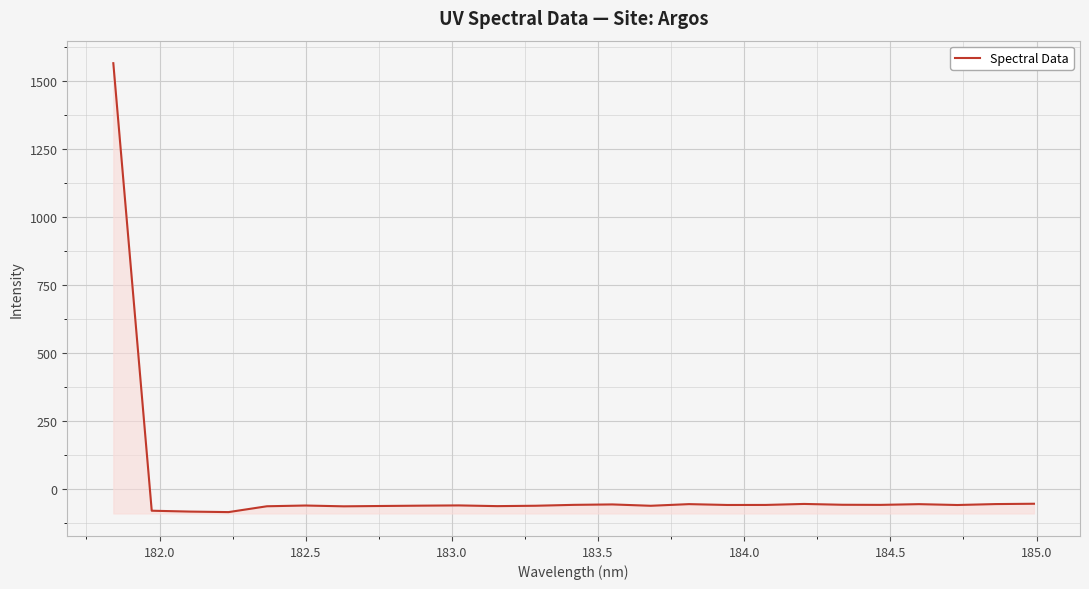

Reading right to left, list all the values displayed in this chart.

-54.0	-55.2	-58.6	-55.5	-58.2	-57.7	-54.7	-58.4	-58.5	-55.4	-61.5	-56.5	-58.1	-61.3	-62.7	-60.1	-61.0	-62.2	-63.4	-60.5	-63.2	-84.7	-82.8	-79.6	1565.7